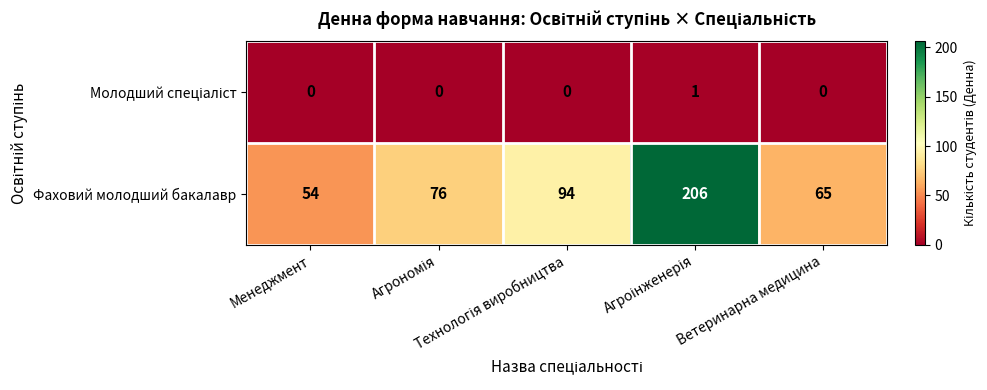

Which series has the largest total across all categories?

Фаховий молодший бакалавр